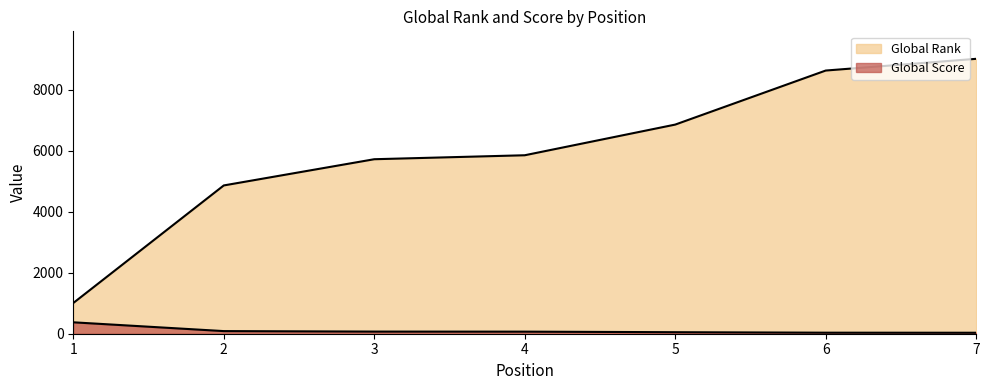

Which series has the largest total across all categories?

Global Rank